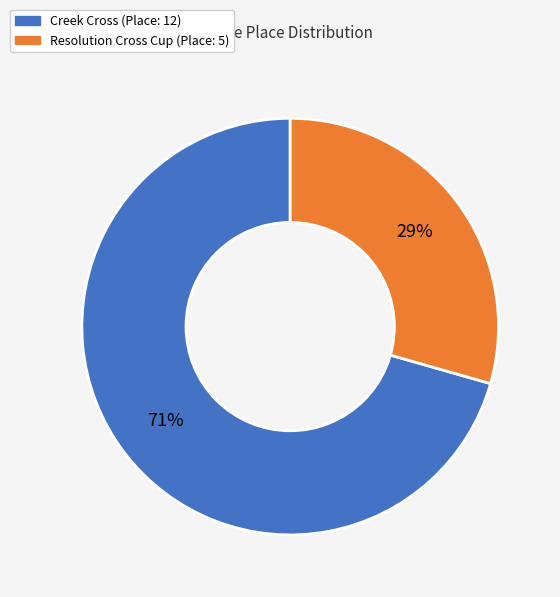

Is Creek Cross the majority of the pie?

Yes